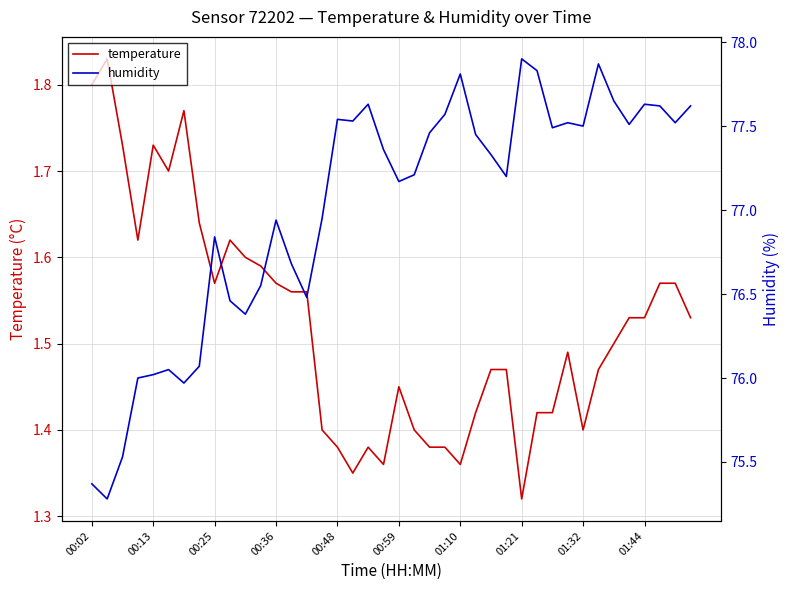

How many interior local valleys does the humidity series have?

11